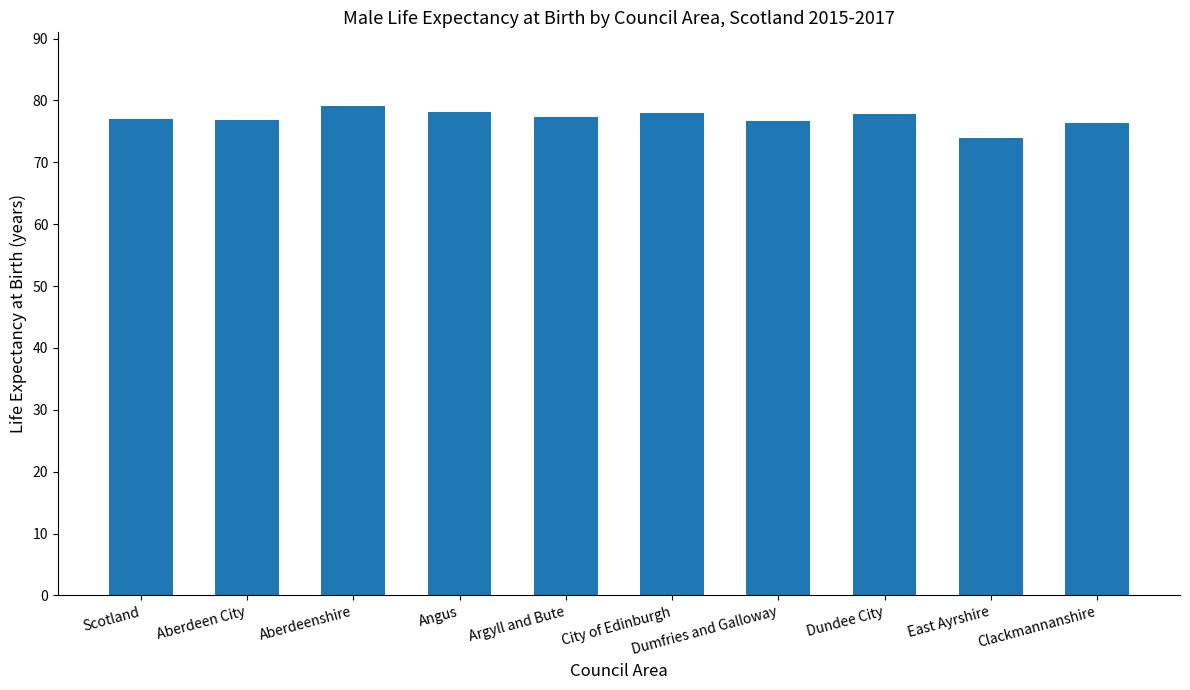

What is the average value?

77.1